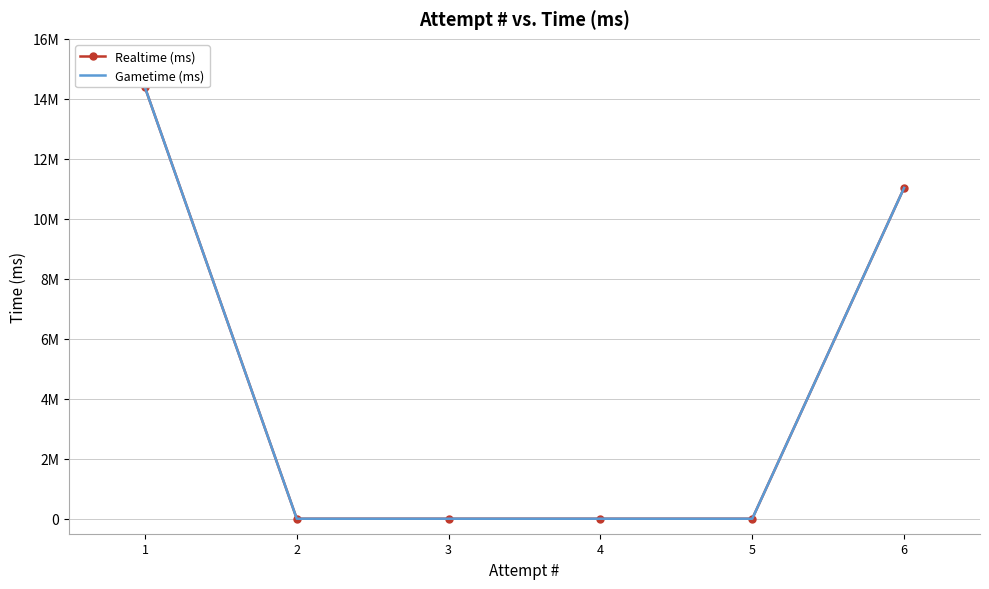

True or false: Gametime (ms) and Realtime (ms) cross at least once.

False